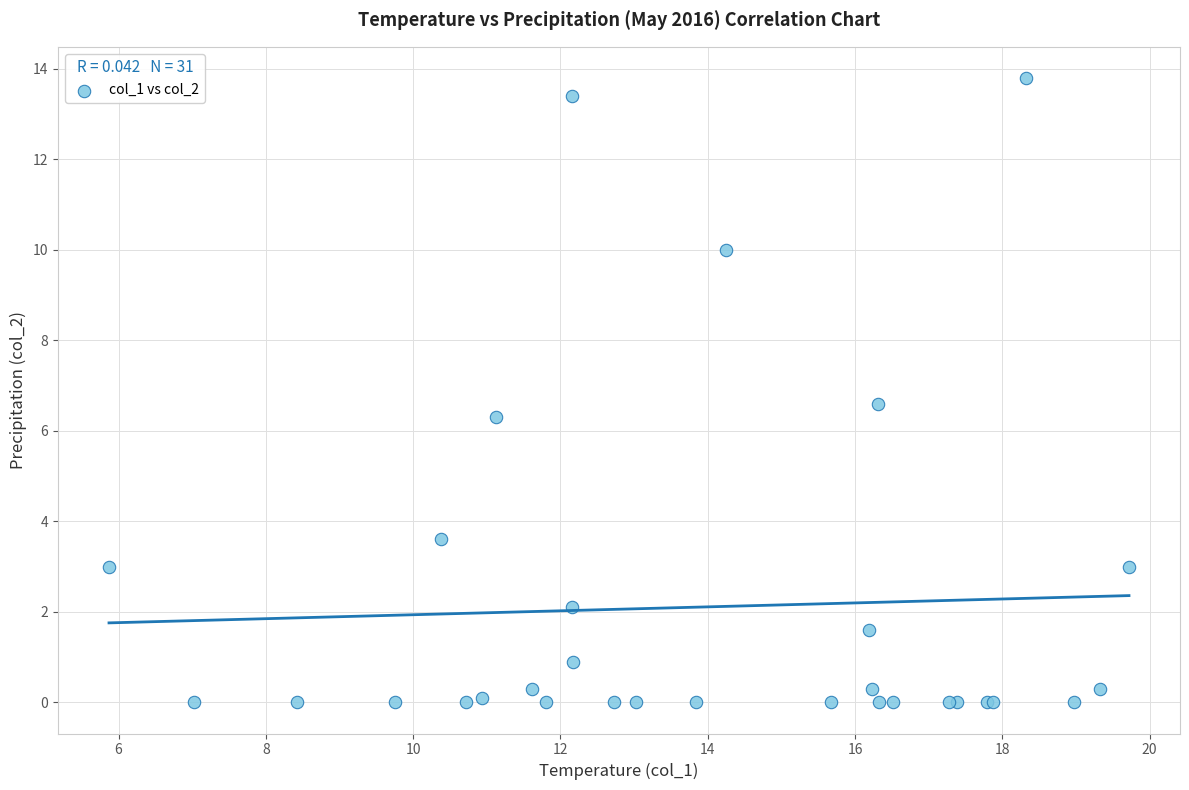

What Y value in the scatter plot is closest to 6?

6.3